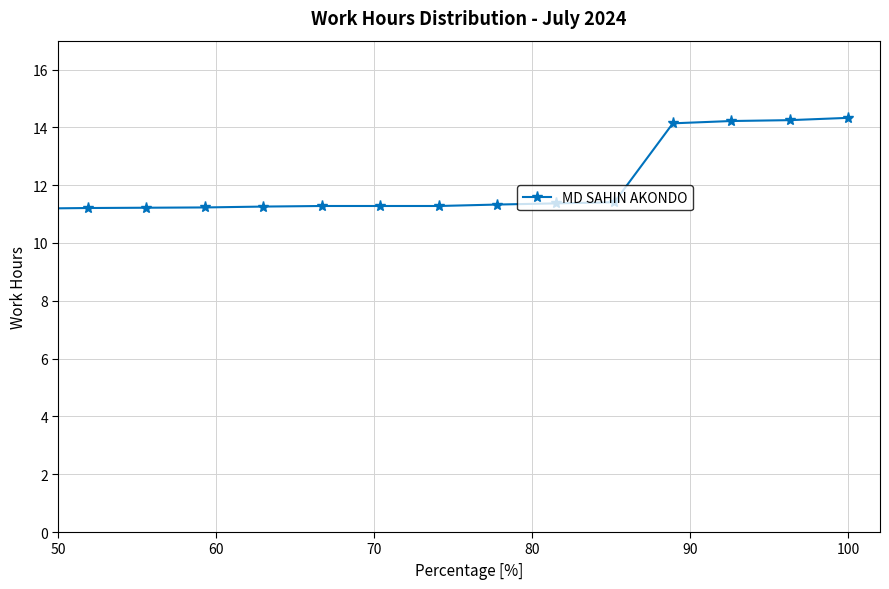

What is the minimum value shown in the chart?

9.0